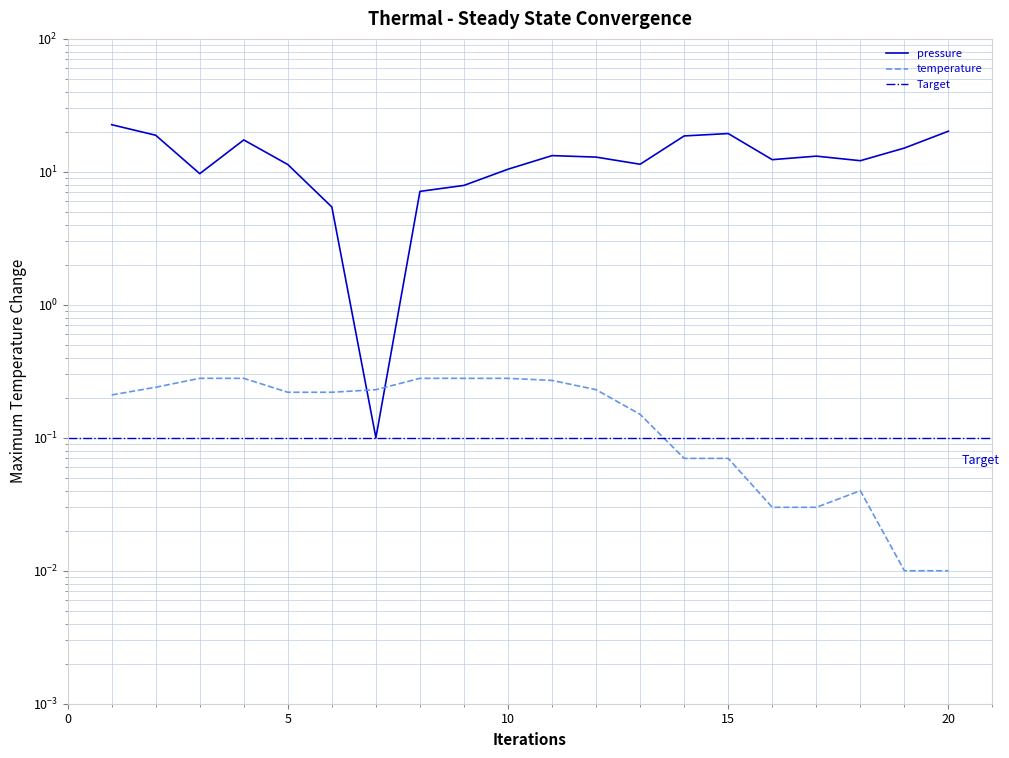

At how many categories does at least one series exceed 22?

1